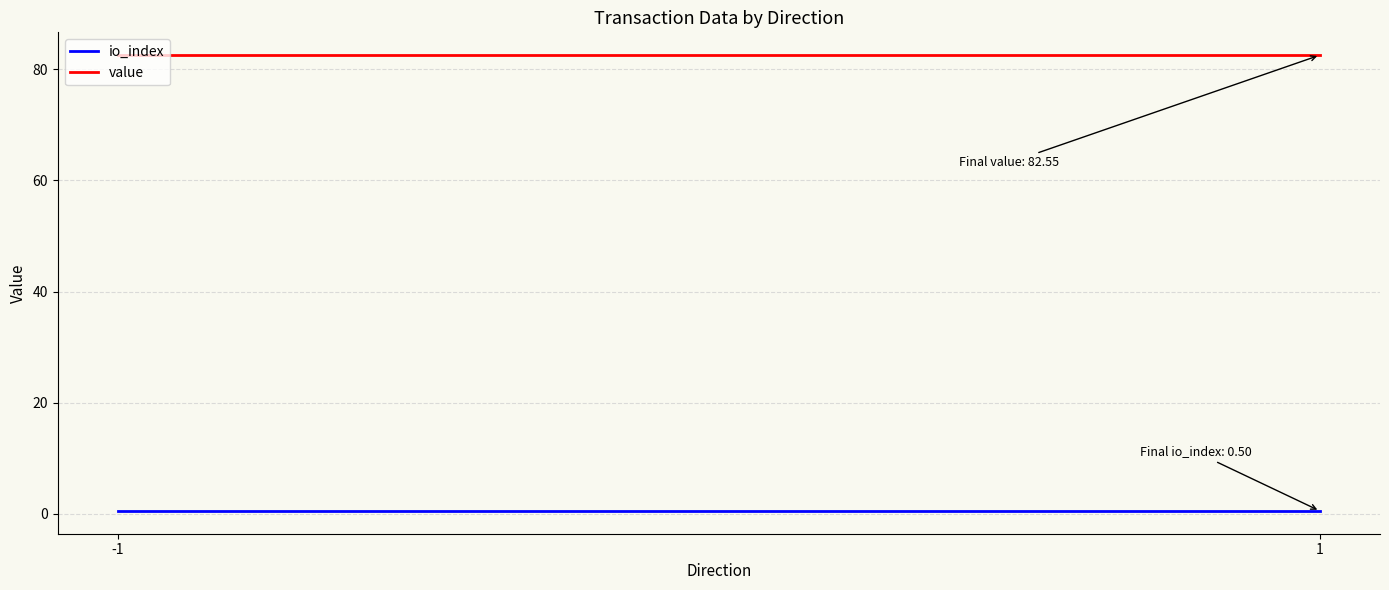

Reading left to right, extract all data points from this chart.

io_index: -1=0.5	1=0.5
value: -1=82.6	1=82.6